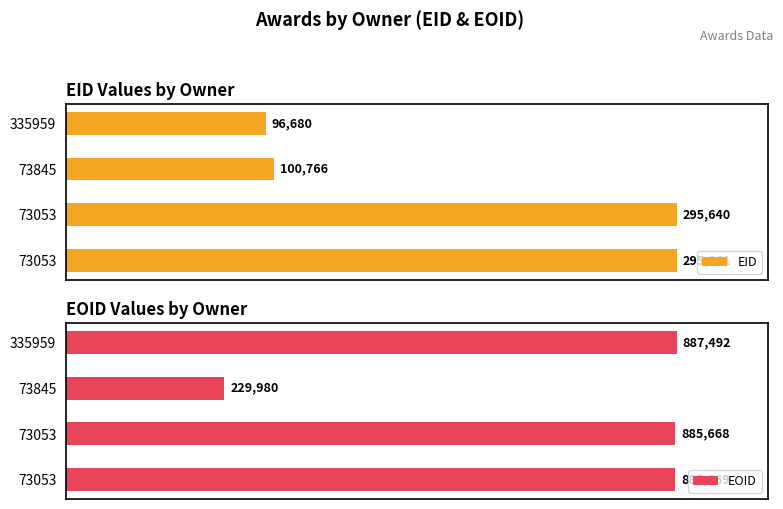

What is the difference between the maximum and minimum values in the EOID series?

657512